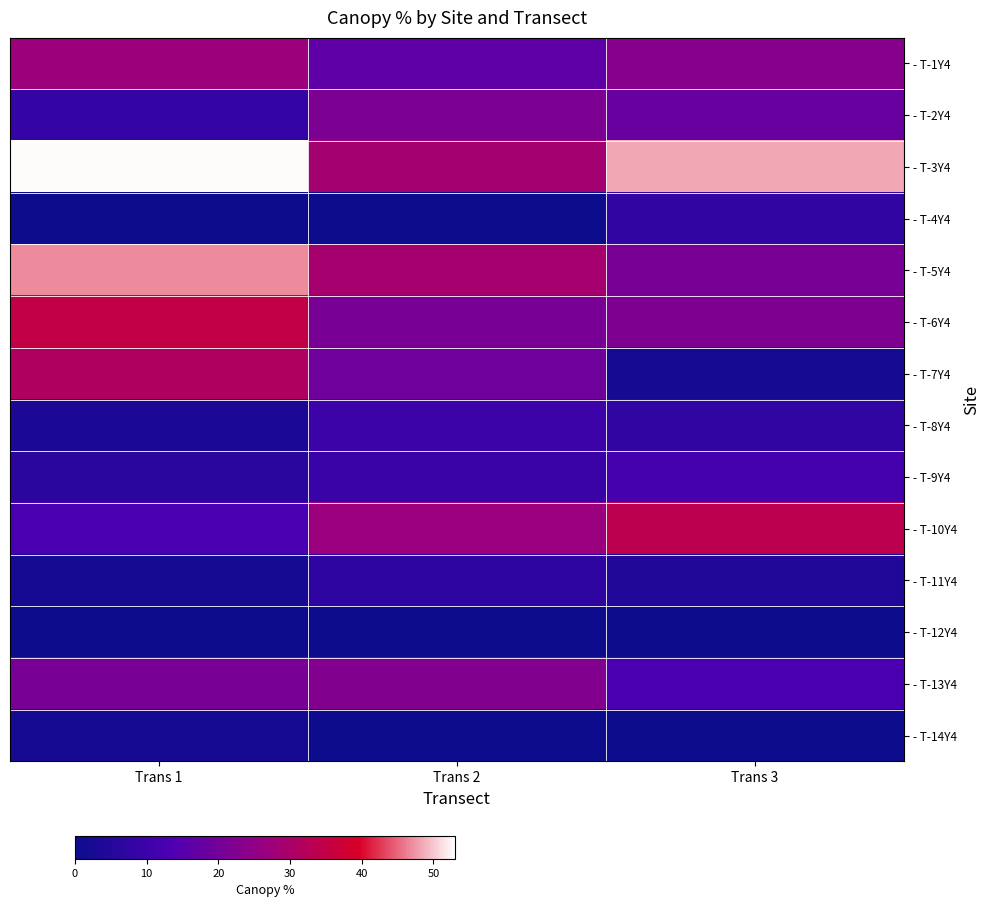

At which category is the sum across all series the highest?

Trans 1